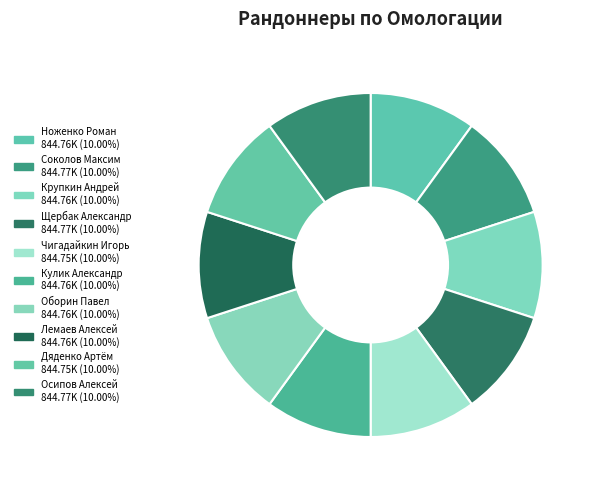

Count the number of slices in the pie.

10